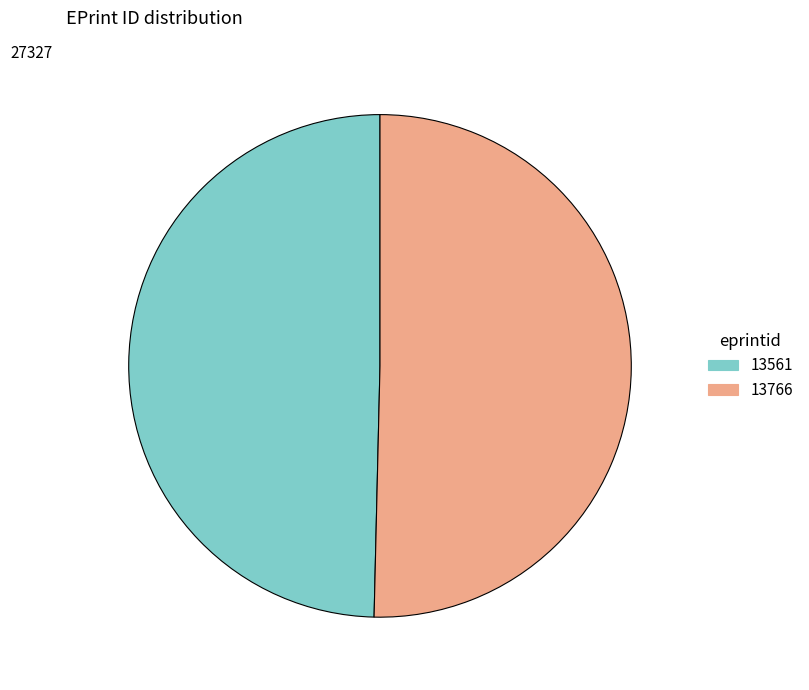

Which has a higher value, 13766 or 13561?

13766